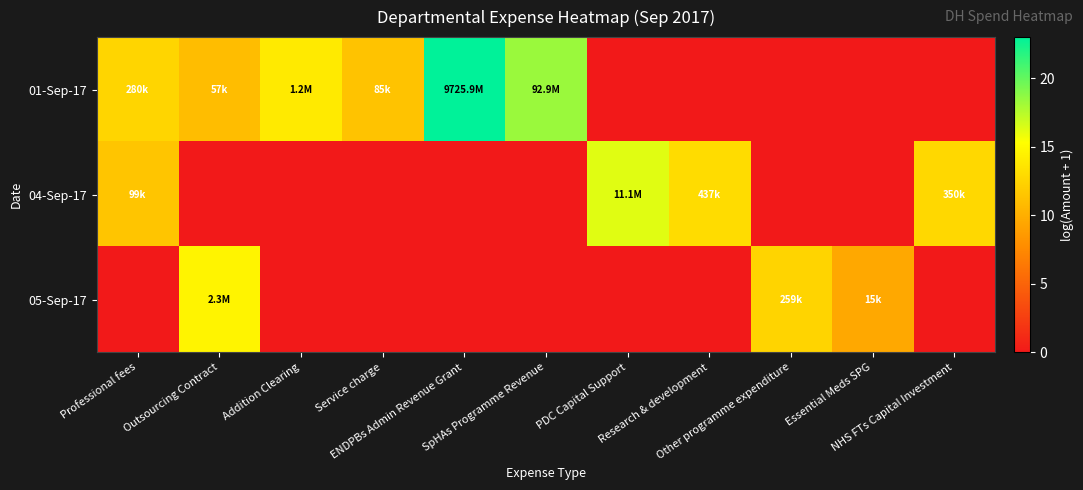

List the series in order of their overall mean, lowest first.

05-Sep-17, 04-Sep-17, 01-Sep-17